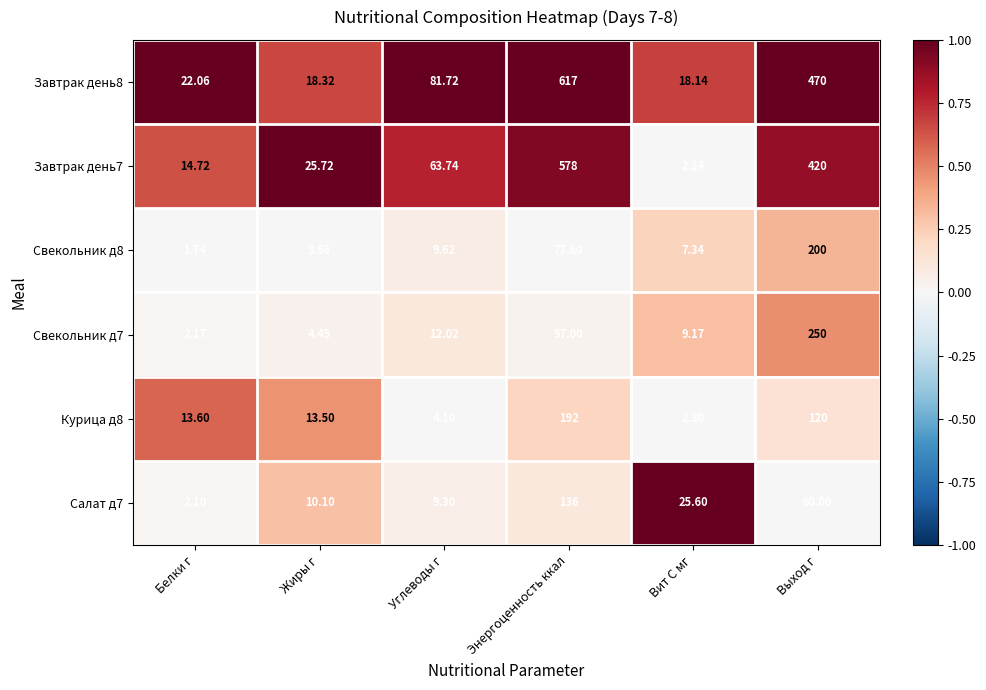

Between Белки г and Жиры г, which series saw the biggest shift?

Завтрак день7